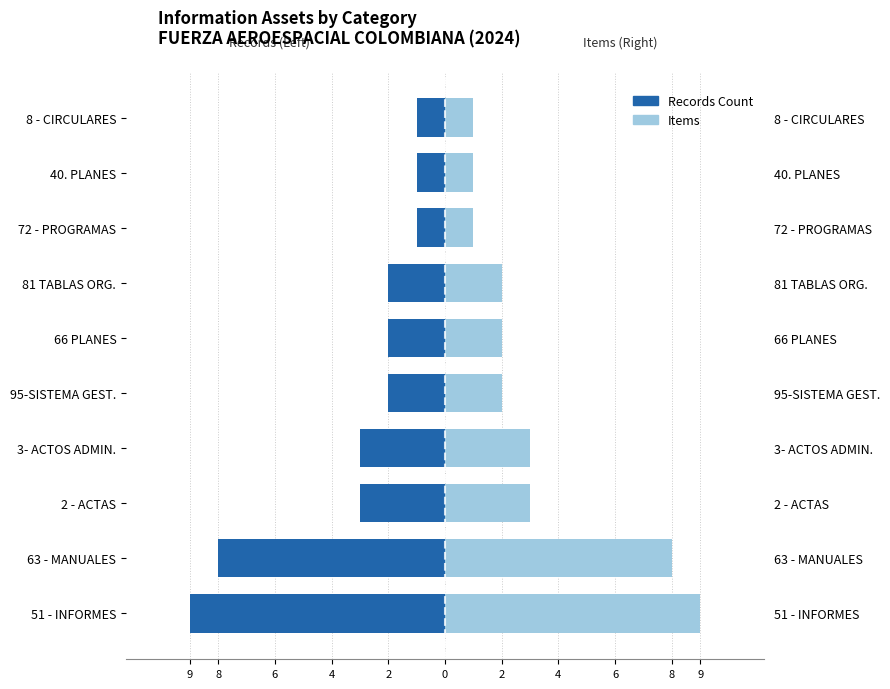

Rank the series at 3- ACTOS ADMIN. from highest to lowest value.

Items, Records Count